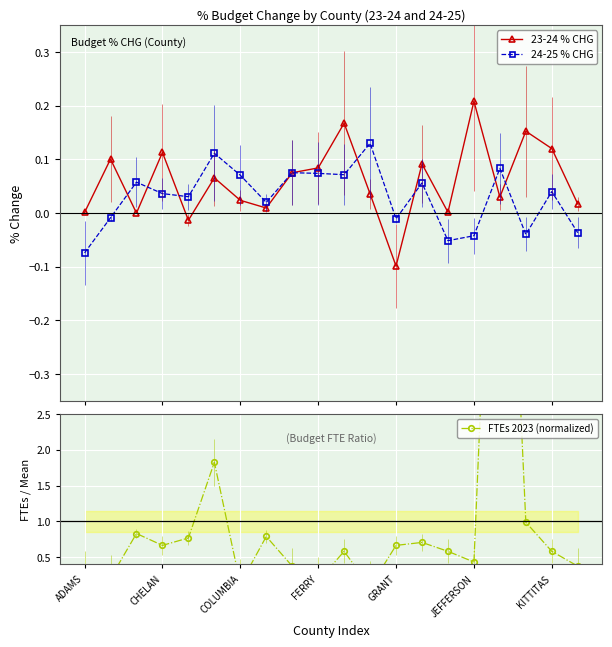

True or false: 23-24 % CHG and 24-25 % CHG intersect in this chart.

True